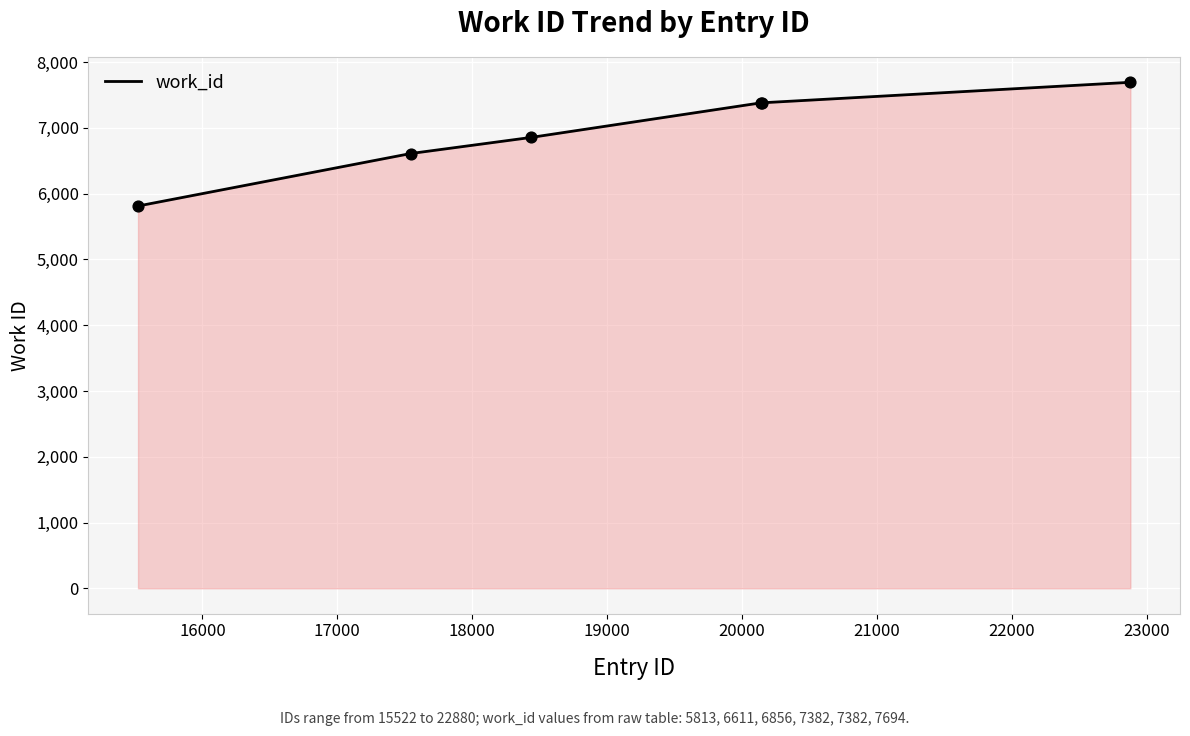

What is the maximum value shown in the chart?

7694